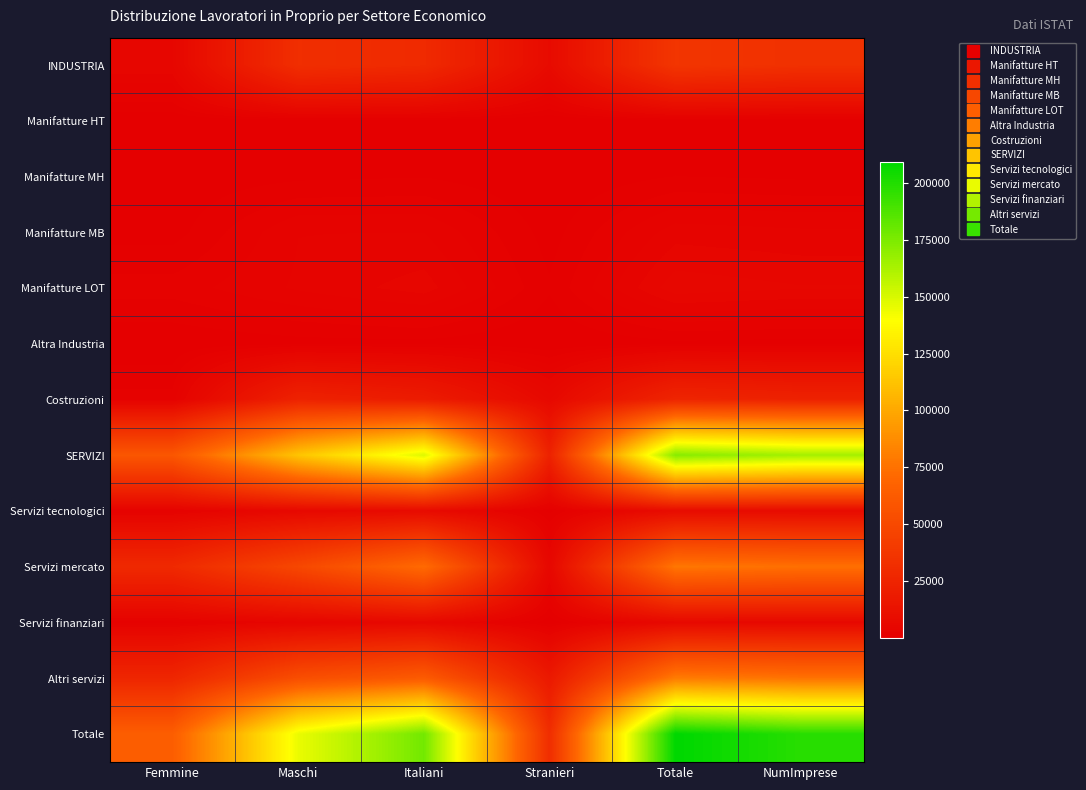

At which category is the sum across all series the highest?

Totale